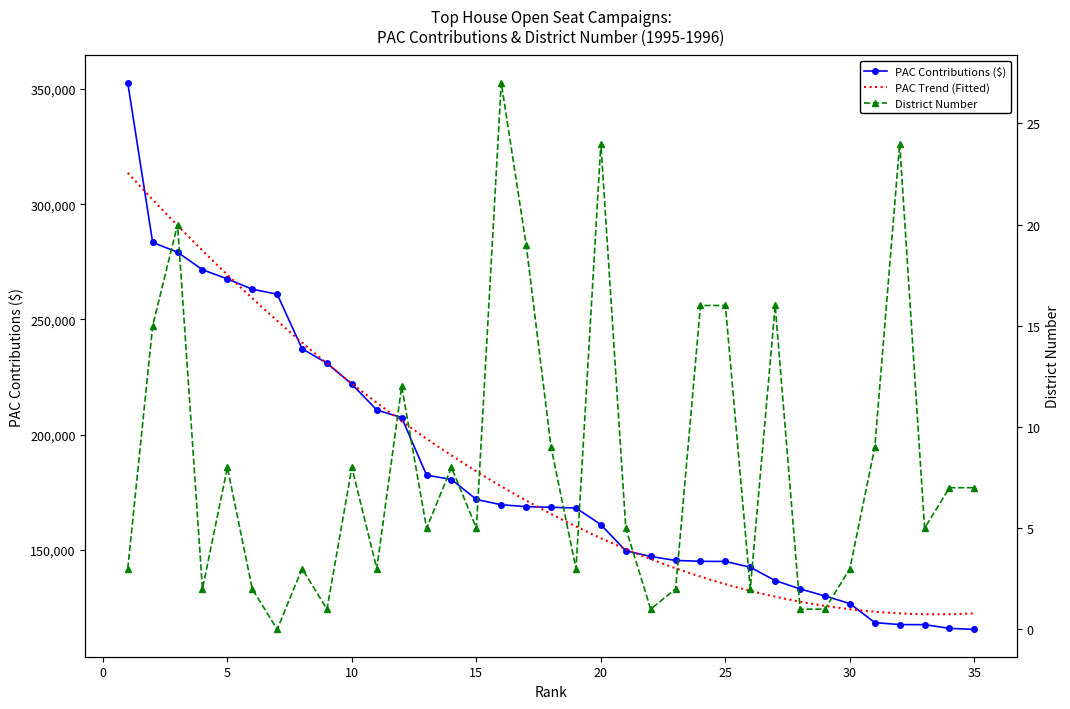

True or false: PAC Contributions and District intersect in this chart.

False